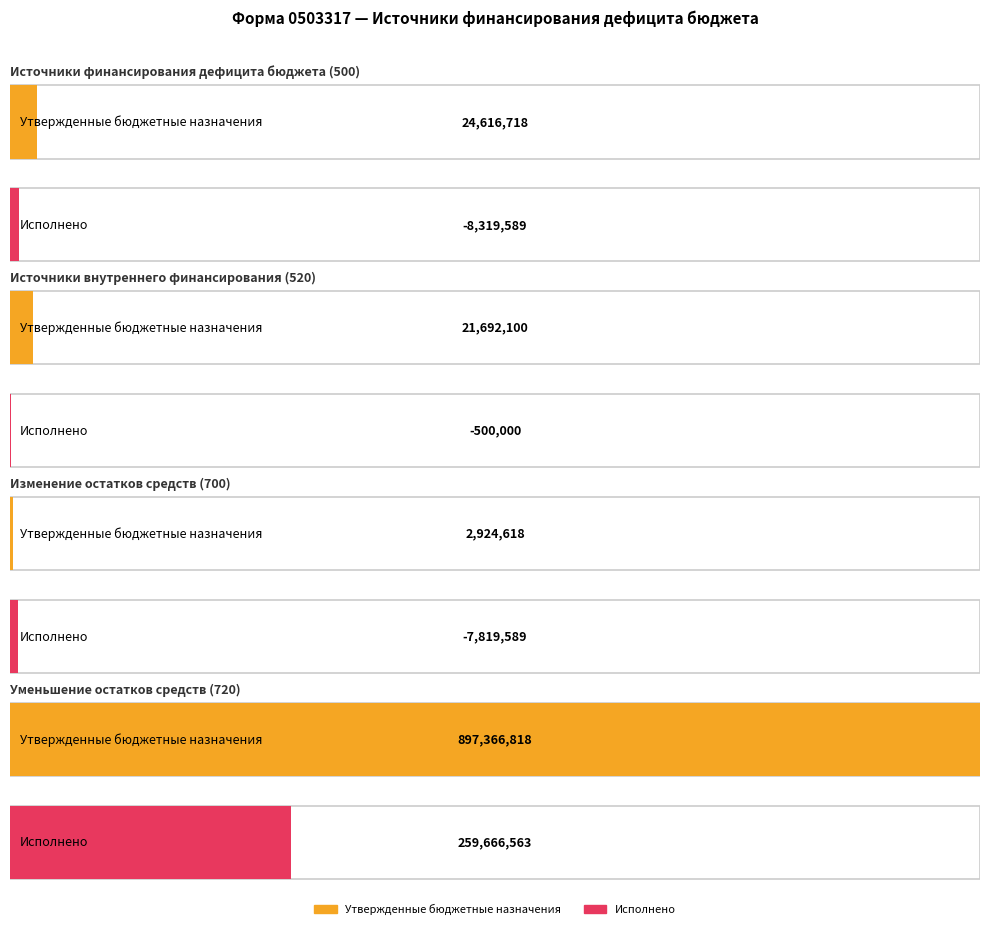

What is the difference between the maximum and second lowest values in the Исполнено series?

267486151.7